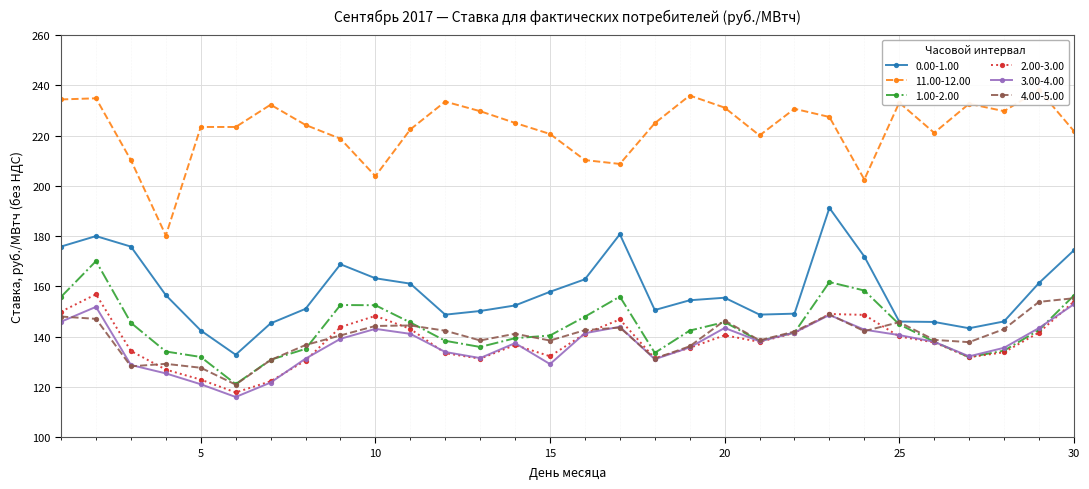

Reading left to right, extract all data points from this chart.

0.00-1.00: 175.9	180.0	175.8	156.5	142.5	132.8	145.3	151.1	168.8	163.2	161.1	148.8	150.2	152.4	157.9	162.8	180.8	150.6	154.5	155.5	148.8	149.2	191.2	171.9	146.0	145.9	143.4	146.1	161.4	174.4
11.00-12.00: 234.4	234.8	210.2	180.3	223.4	223.4	232.3	224.2	218.8	203.9	222.5	233.5	229.7	225.1	220.7	210.3	208.7	224.9	236.0	231.1	220.1	230.7	227.4	202.5	233.1	221.1	232.7	229.7	238.2	221.8
1.00-2.00: 155.9	170.1	145.5	134.1	131.9	121.2	130.8	135.1	152.6	152.5	145.7	138.4	135.9	139.4	140.5	148.0	156.0	133.6	142.4	145.8	138.3	141.7	161.7	158.4	144.9	138.0	131.8	134.4	142.7	156.4
2.00-3.00: 150.0	156.9	134.3	126.9	122.9	117.8	122.3	130.5	143.8	148.3	143.1	133.4	131.3	136.7	132.2	141.2	146.9	131.4	135.6	140.6	137.9	141.5	149.0	148.7	140.1	137.7	131.8	133.8	141.7	154.0
3.00-4.00: 146.0	151.9	128.8	125.4	121.1	116.0	121.8	131.3	139.2	143.1	141.1	133.9	131.5	137.4	129.1	141.4	143.9	131.0	135.7	143.5	138.2	141.6	148.6	142.8	140.6	138.0	132.2	135.6	143.4	152.9
4.00-5.00: 148.0	147.1	128.2	129.2	127.7	120.9	130.7	136.7	140.5	144.3	144.5	142.4	138.5	141.2	138.5	142.6	143.7	131.3	136.2	146.4	138.6	142.1	148.8	142.2	145.8	138.7	137.8	143.0	153.9	155.3